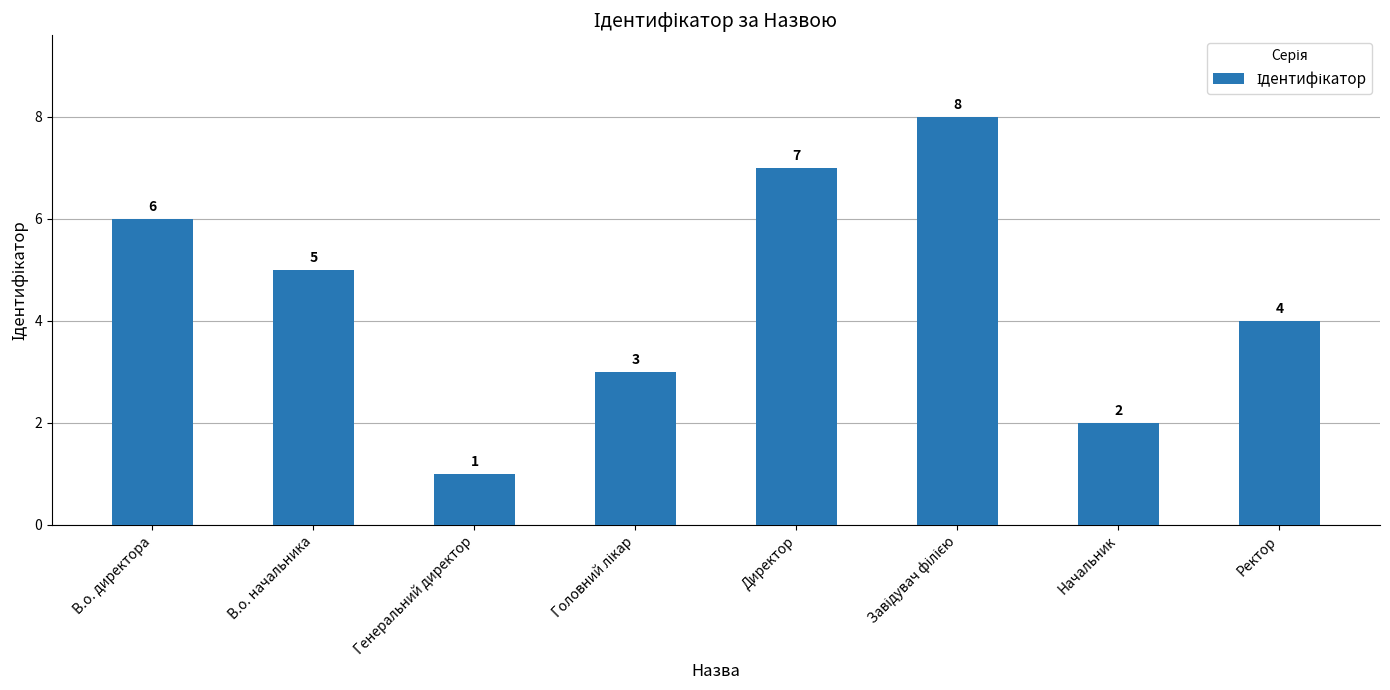

What is the sum of the values at Директор and В.о. директора?

13